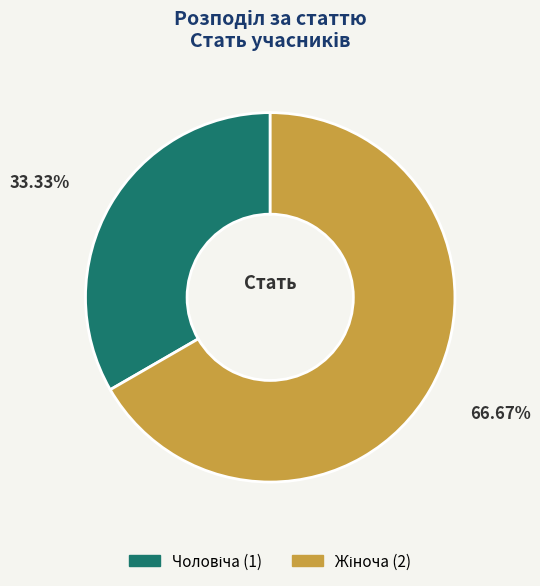

Is there any slice that represents more than half of the pie?

Yes